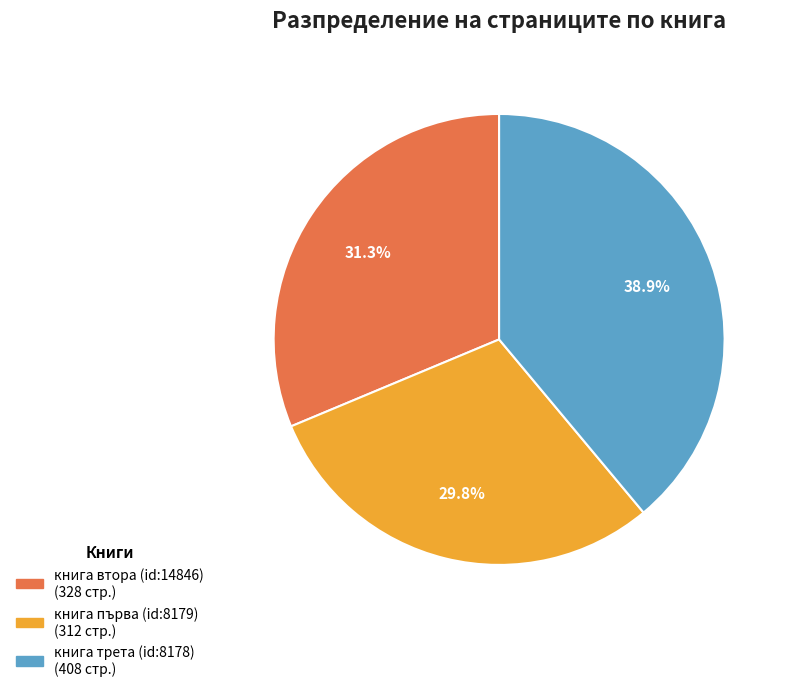

Does книга първа (id:8179) represent more than half of the total?

No